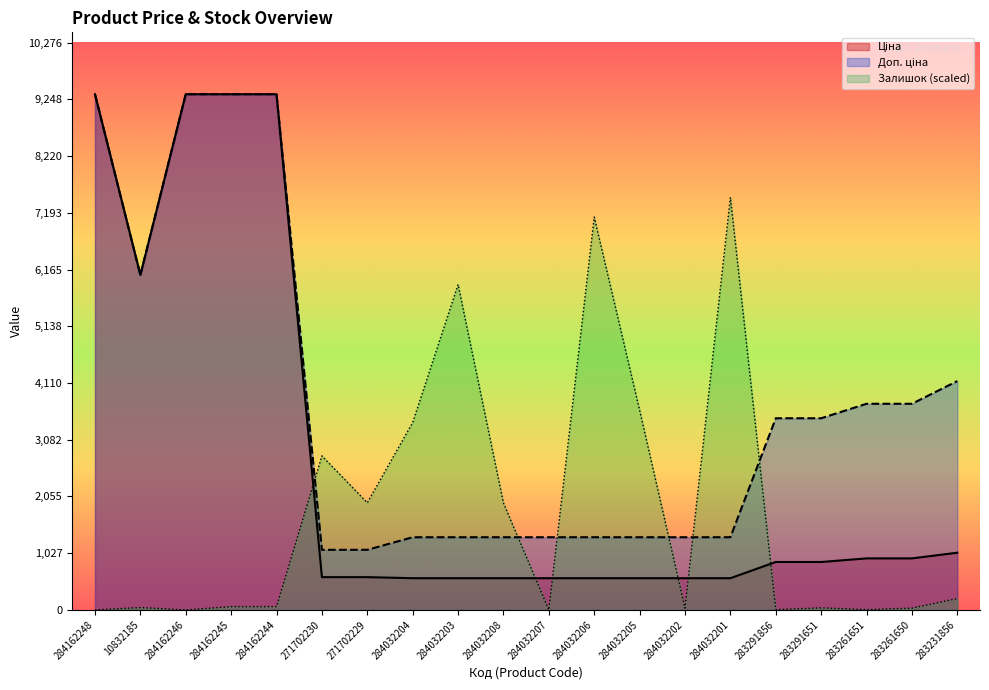

Which has a higher value, 284032204 or 284162244?

284162244